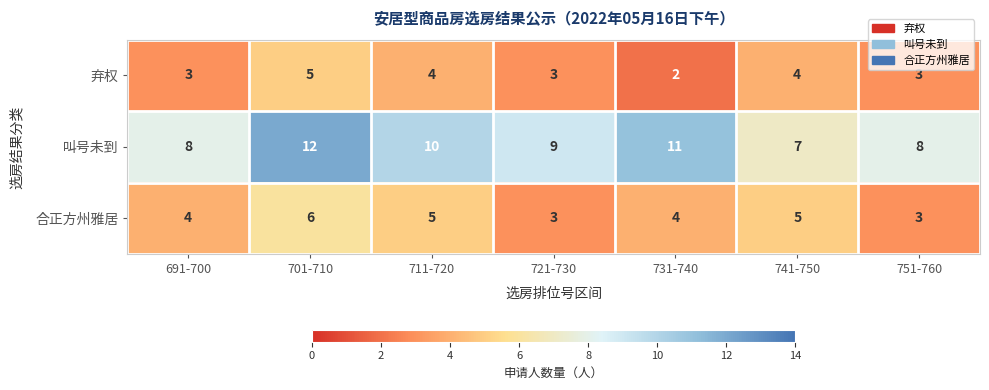

What is the sum of the 合正方州雅居 values at 721-730 and 711-720?

8